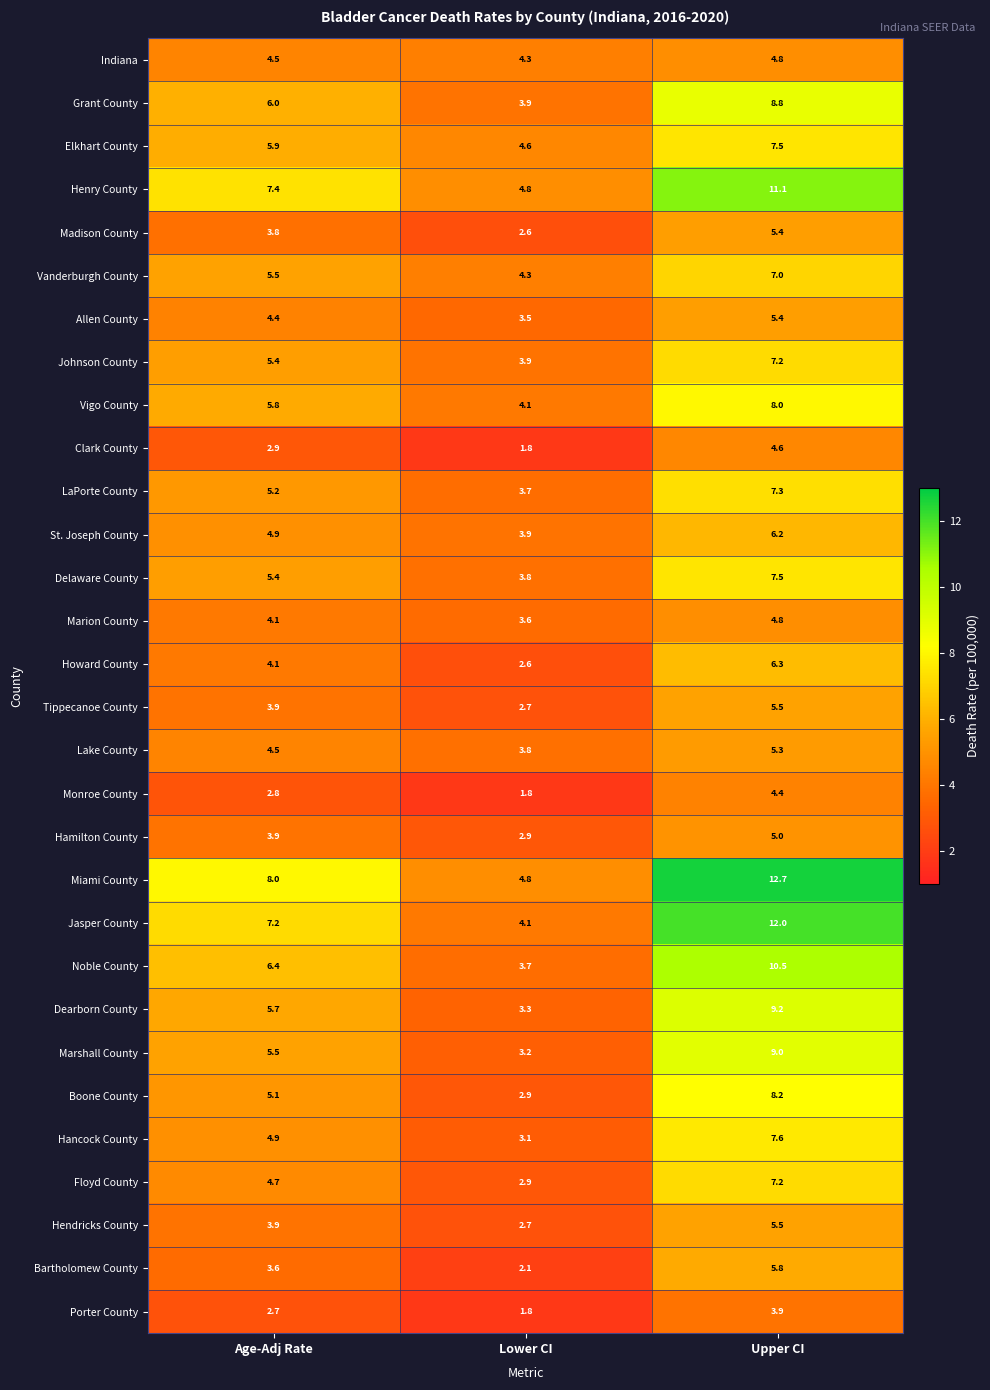

What is the difference between the highest and lowest values at Lower CI?

3.0